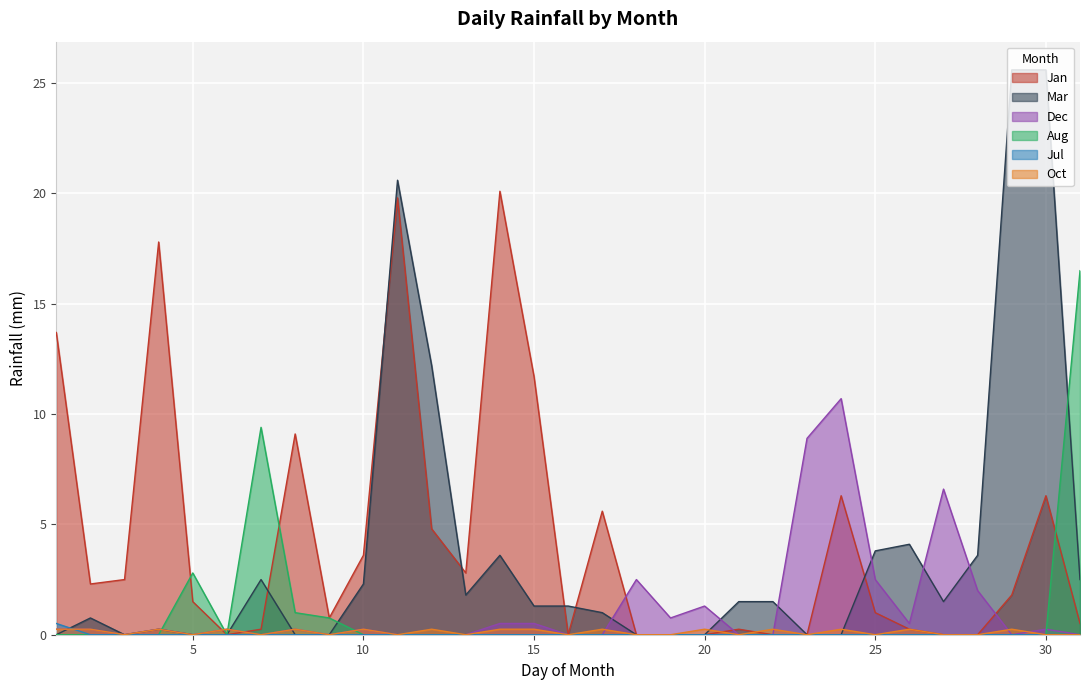

Count the number of categories in the chart.

31